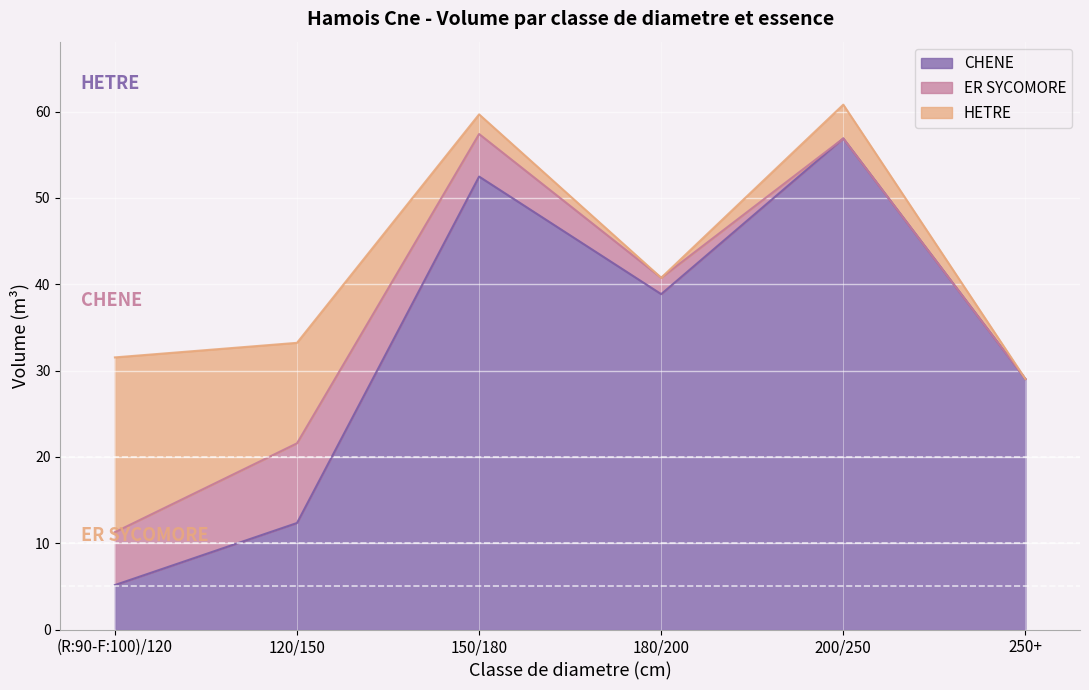

Does the chart display data point markers on the line(s)?

No